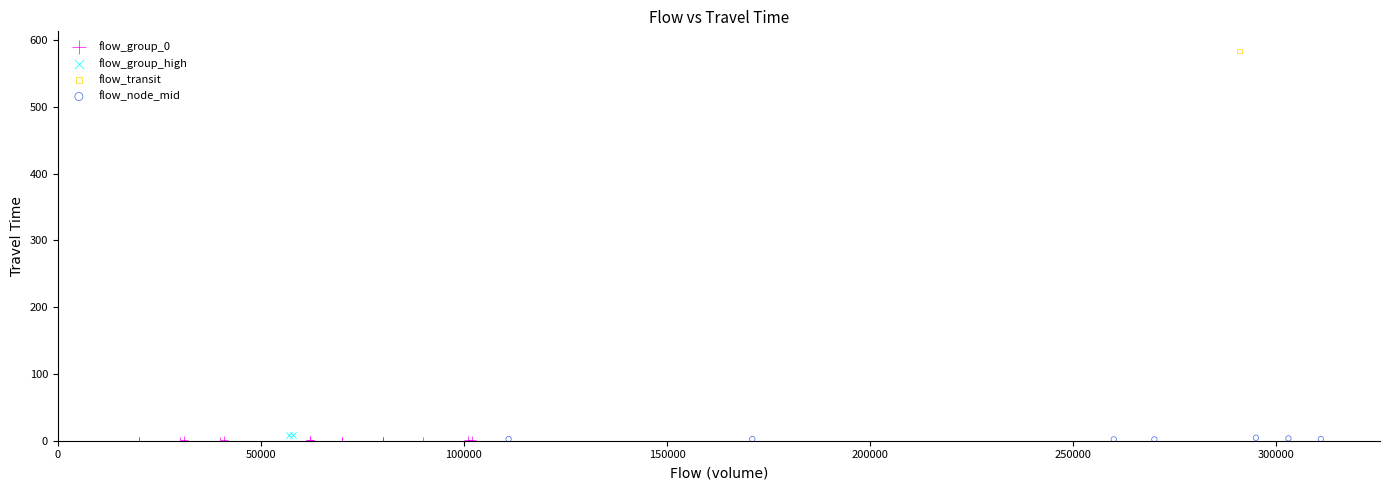

What are all the series names shown in the legend?

flow_group_0, flow_group_high, flow_transit, flow_node_mid